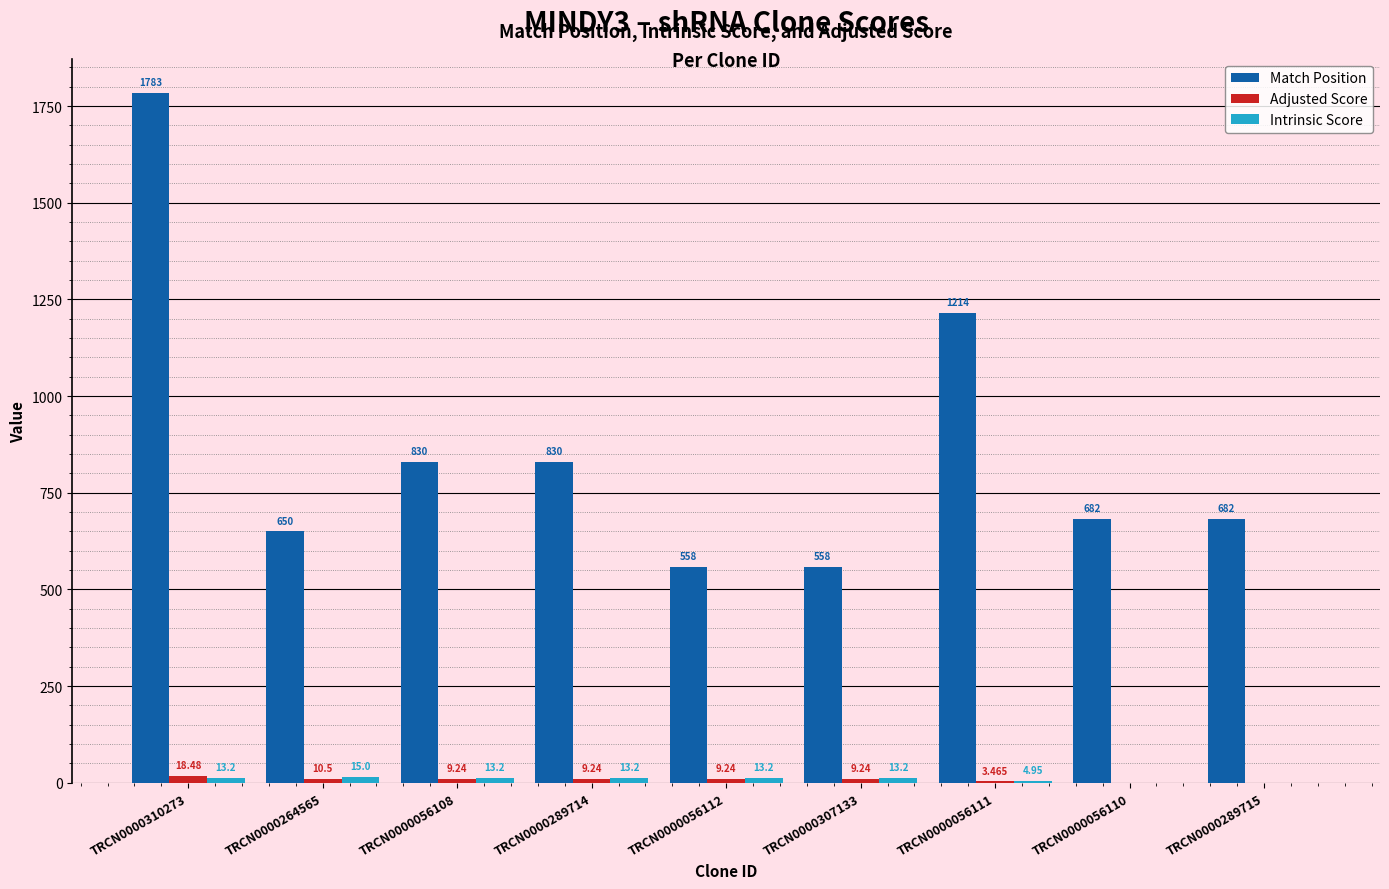

Which series has the largest total across all categories?

Match Position